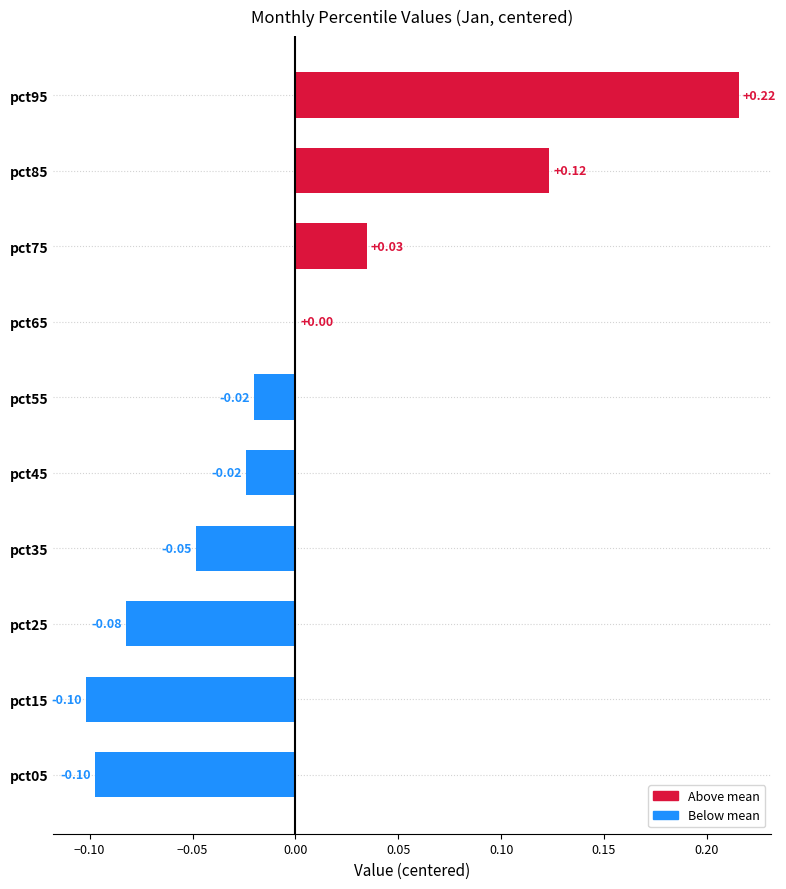

What is the change in value from pct35 to pct95?

+0.3